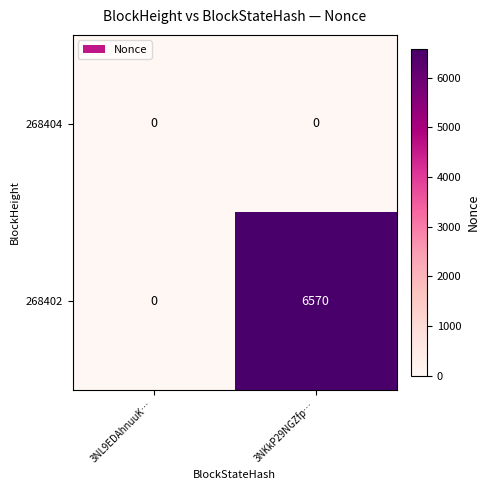

At which category is the sum across all series the highest?

3NKkP29NGZfp…